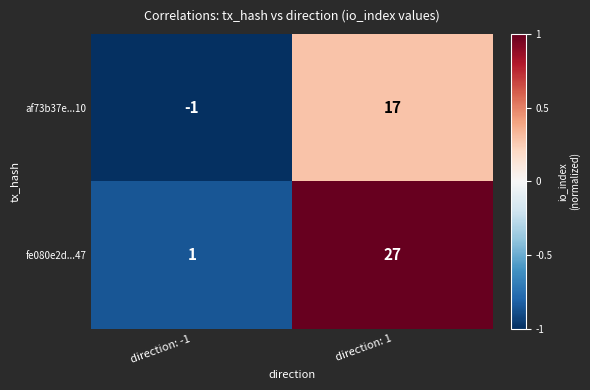

Which category has the lowest value in the af73b37e...10 series?

direction: -1